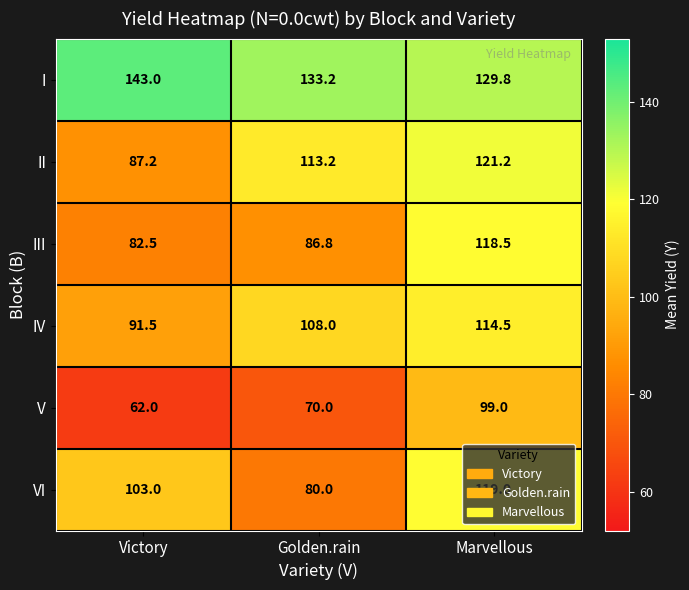

At how many categories does at least one series exceed 114?

3